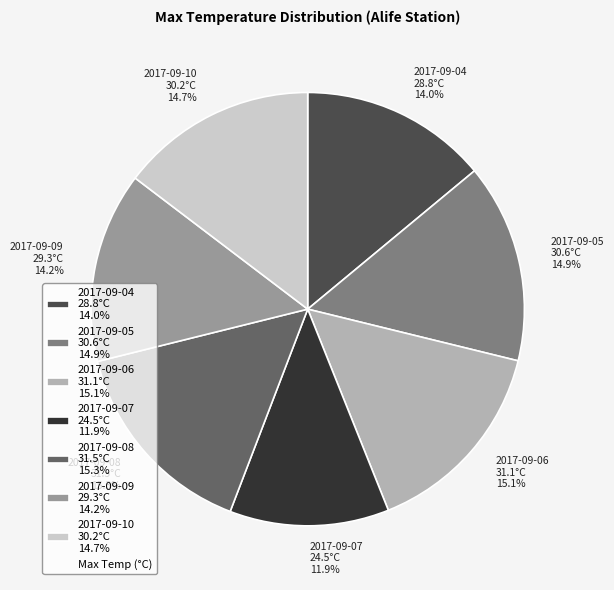

What percentage is NOT represented by 2017-09-05?

85.1%